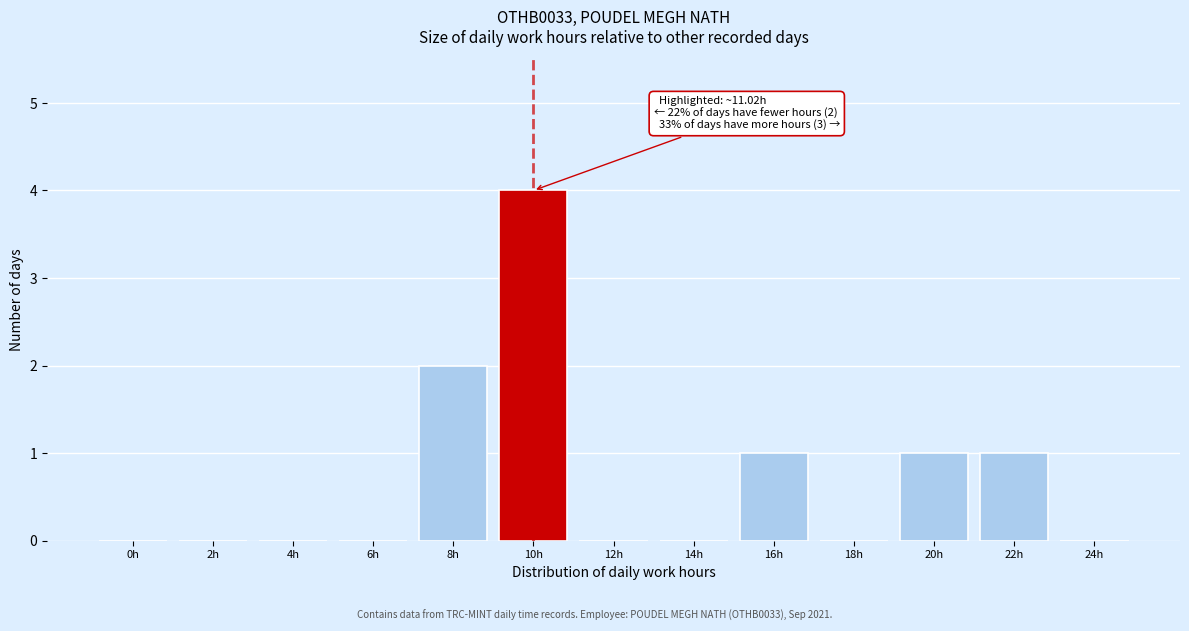

Reading right to left, what are all the values shown in this chart?

24h=0	22h=1	20h=1	18h=0	16h=1	14h=0	12h=0	10h=4	8h=2	6h=0	4h=0	2h=0	0h=0